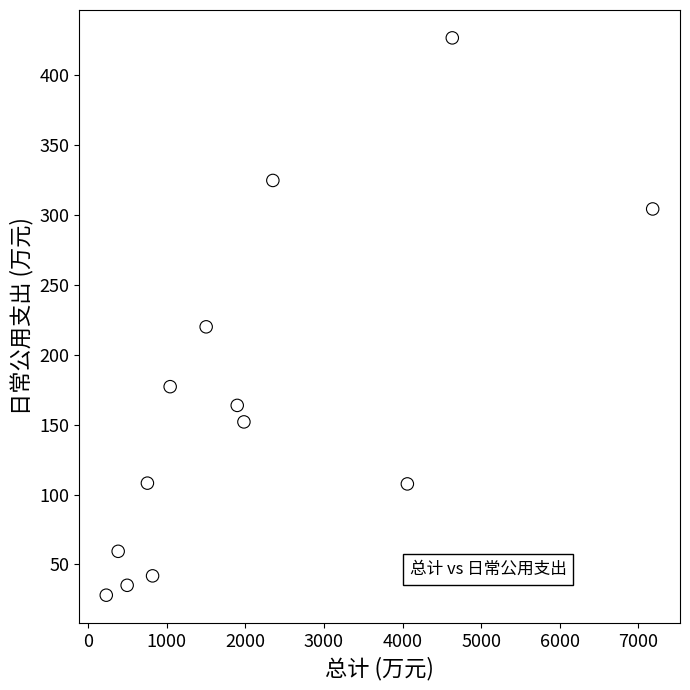

What is the range of Y values (max minus min)?

398.6